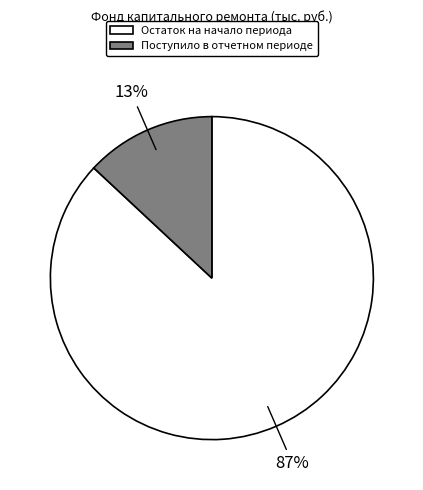

How many slices are in this pie chart?

2